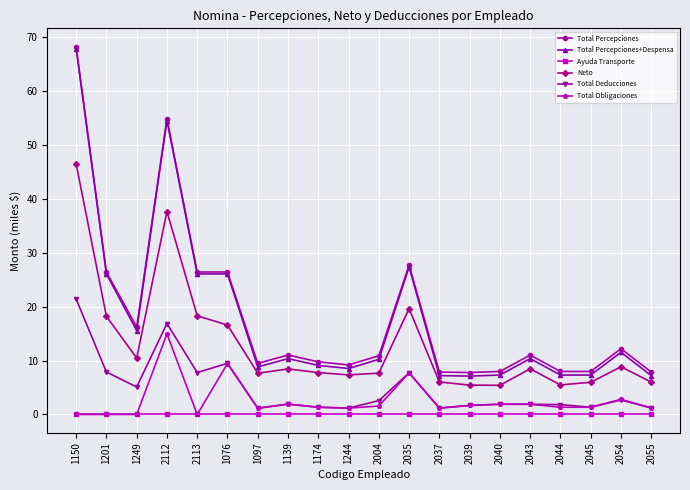

True or false: Neto and Ayuda Transporte cross at least once.

False